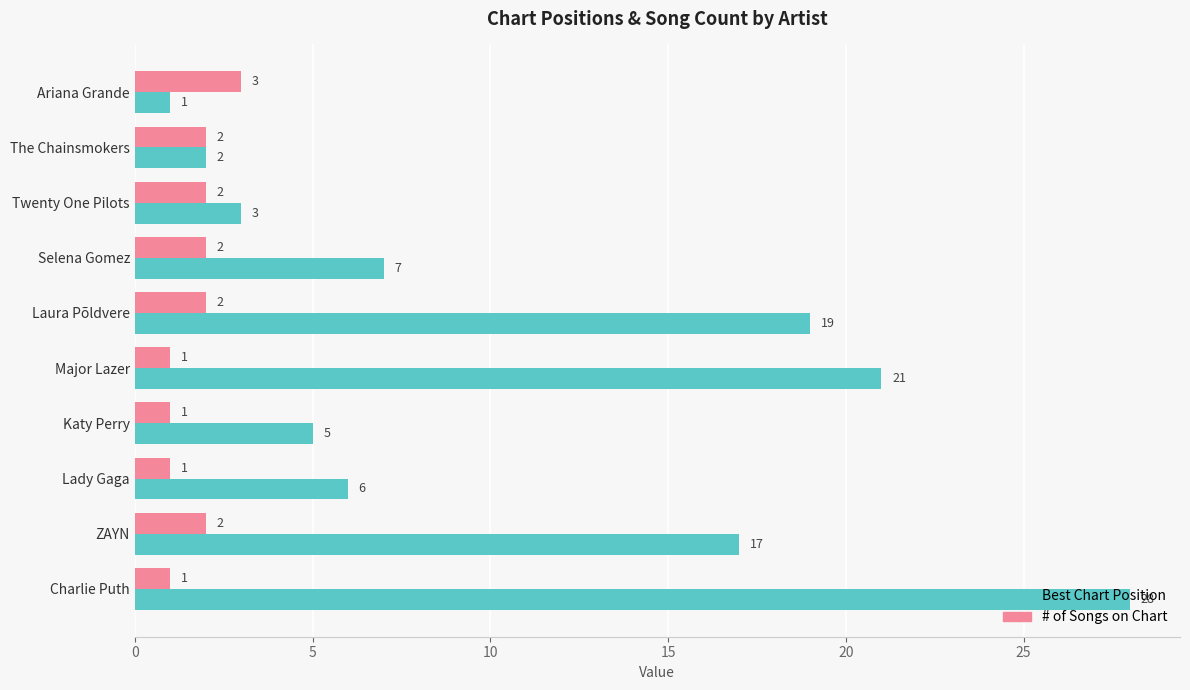

Which series has the largest total across all categories?

Best Chart Position